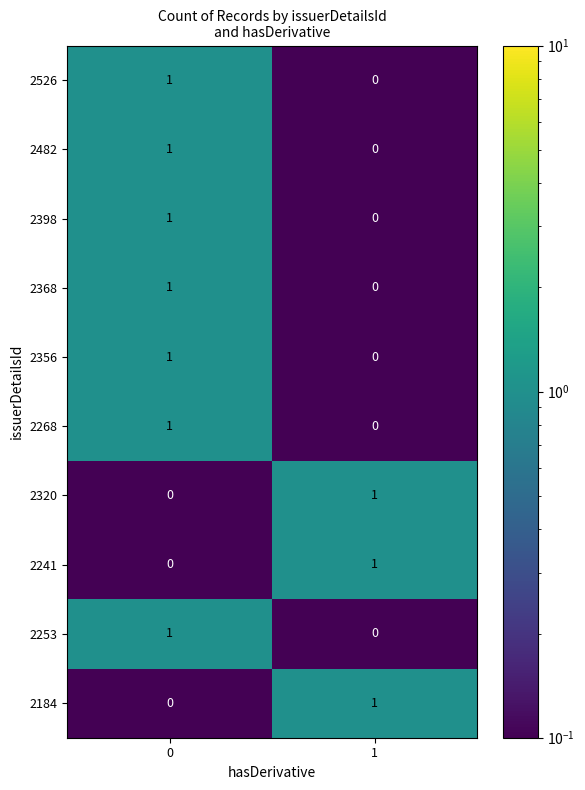

True or false: 2398 has a value of 0 at 1.

True